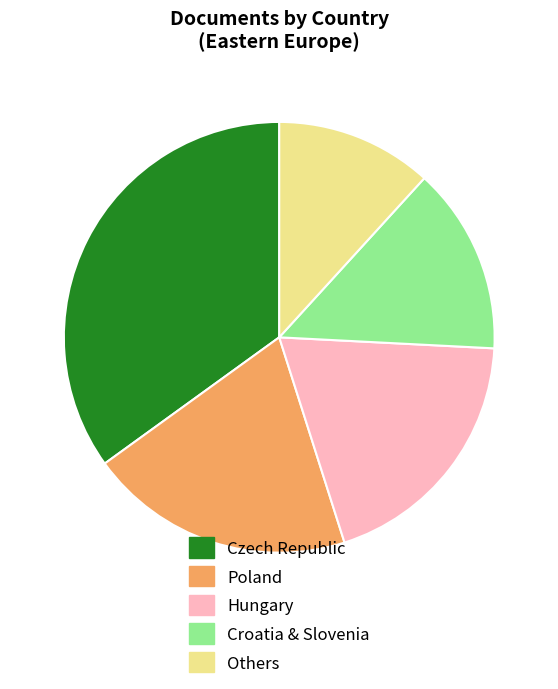

The Czech Republic slice represents 35% of the pie. True or false?

True